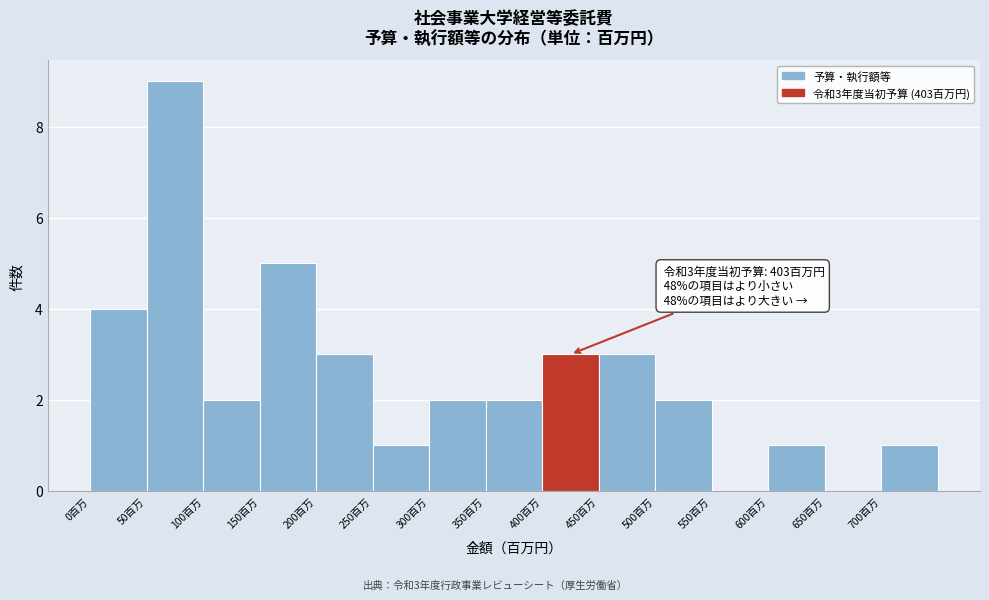

Over which range of the x-axis is the bar tallest?

50 to 100